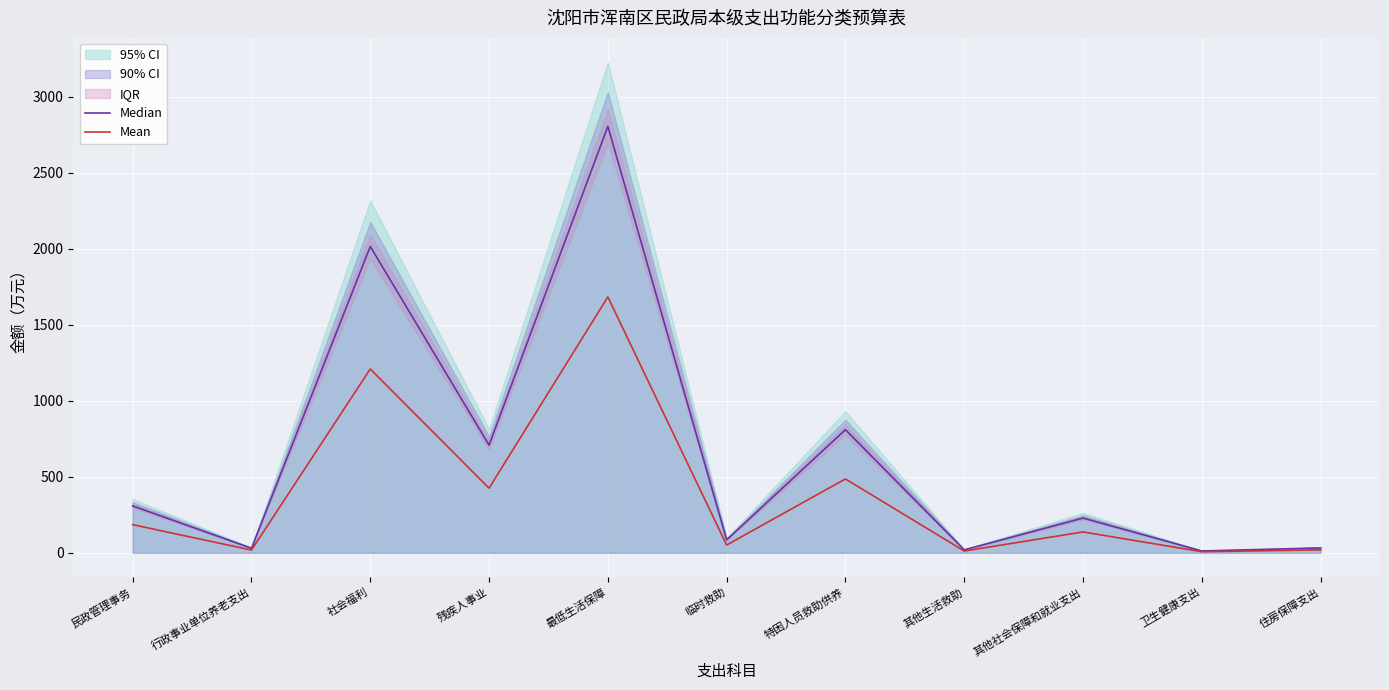

True or false: Mean and Median intersect in this chart.

False